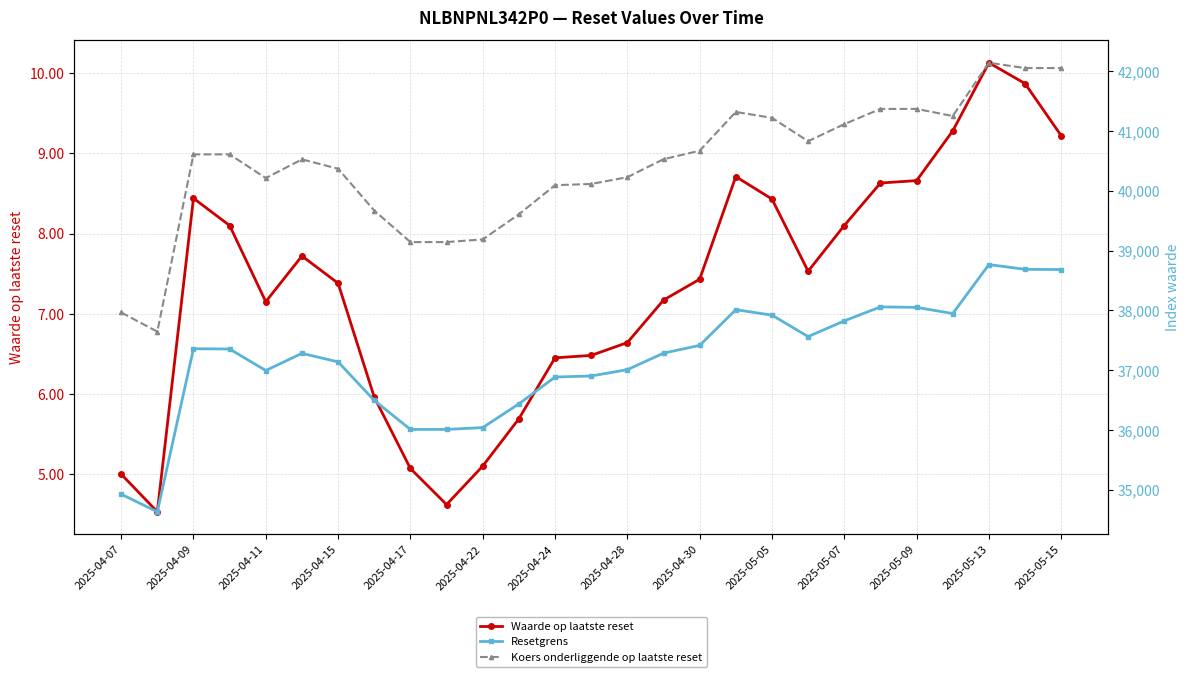

What is the smallest value displayed?

4.5